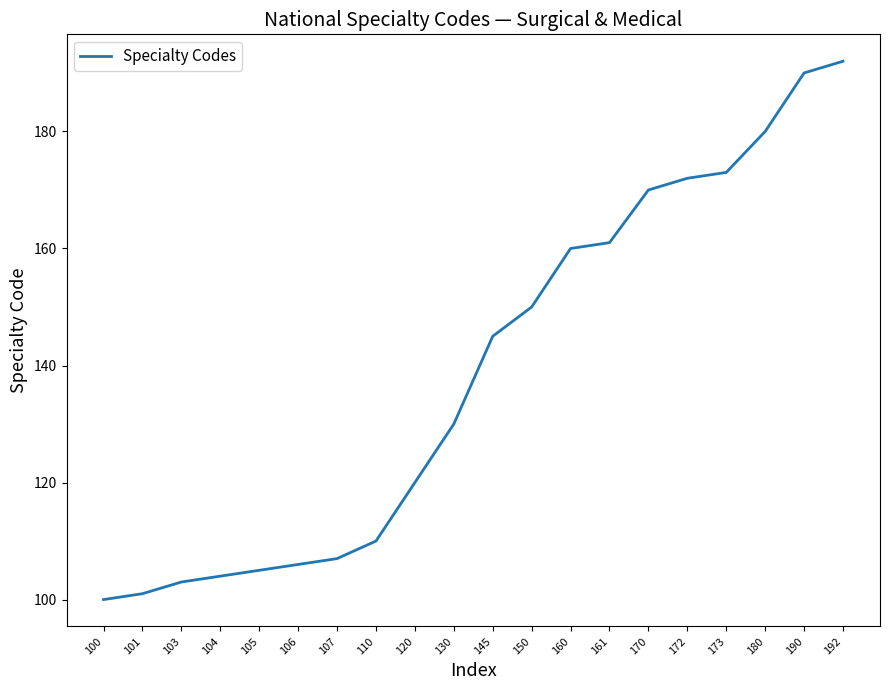

Approximately how many times larger is the value at 120 compared to 173?

0.7